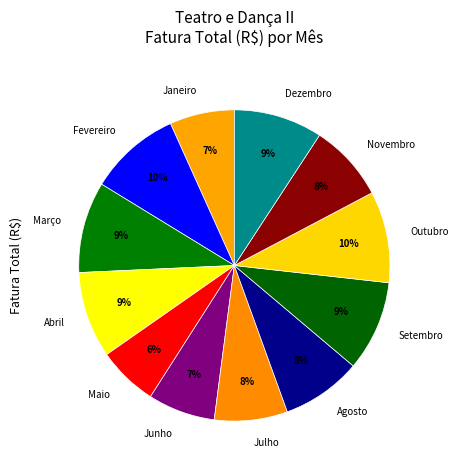

True or false: Fevereiro accounts for 19% of the total.

False